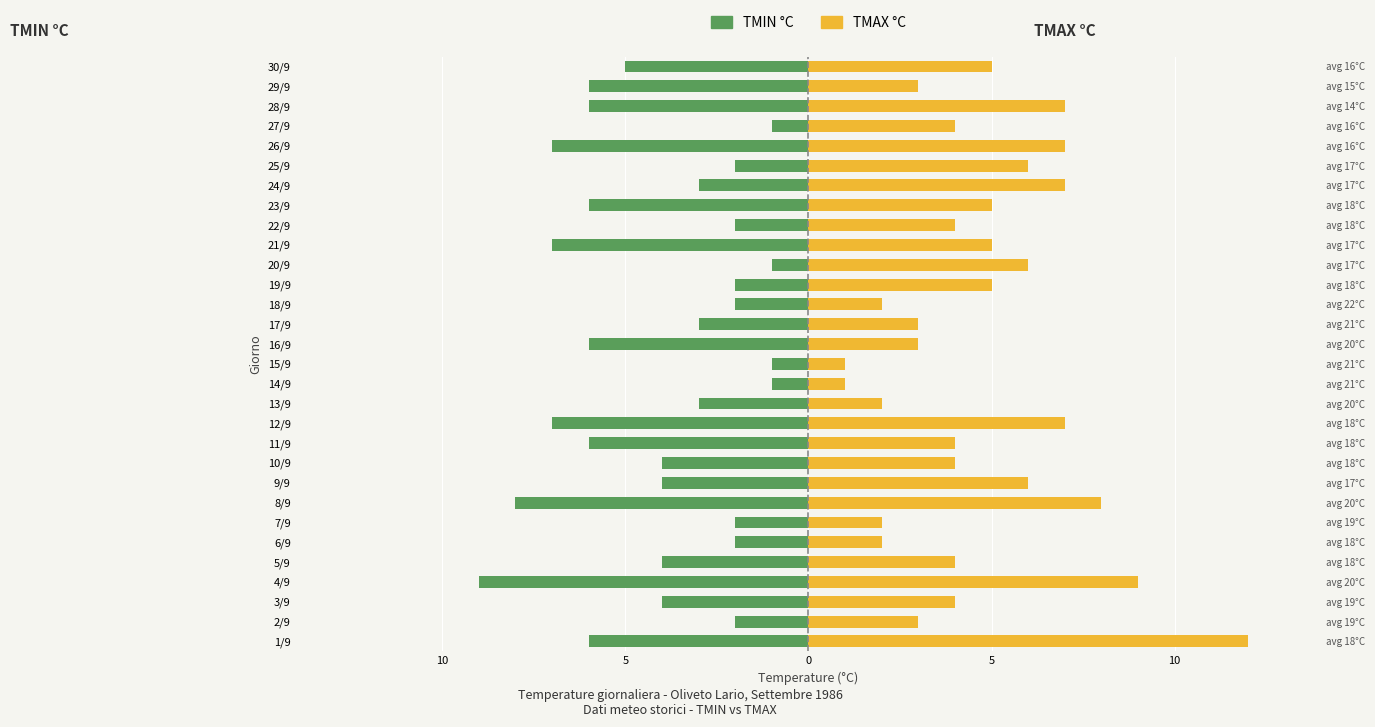

What is the difference between the maximum and minimum values in the TMIN °C series?

8